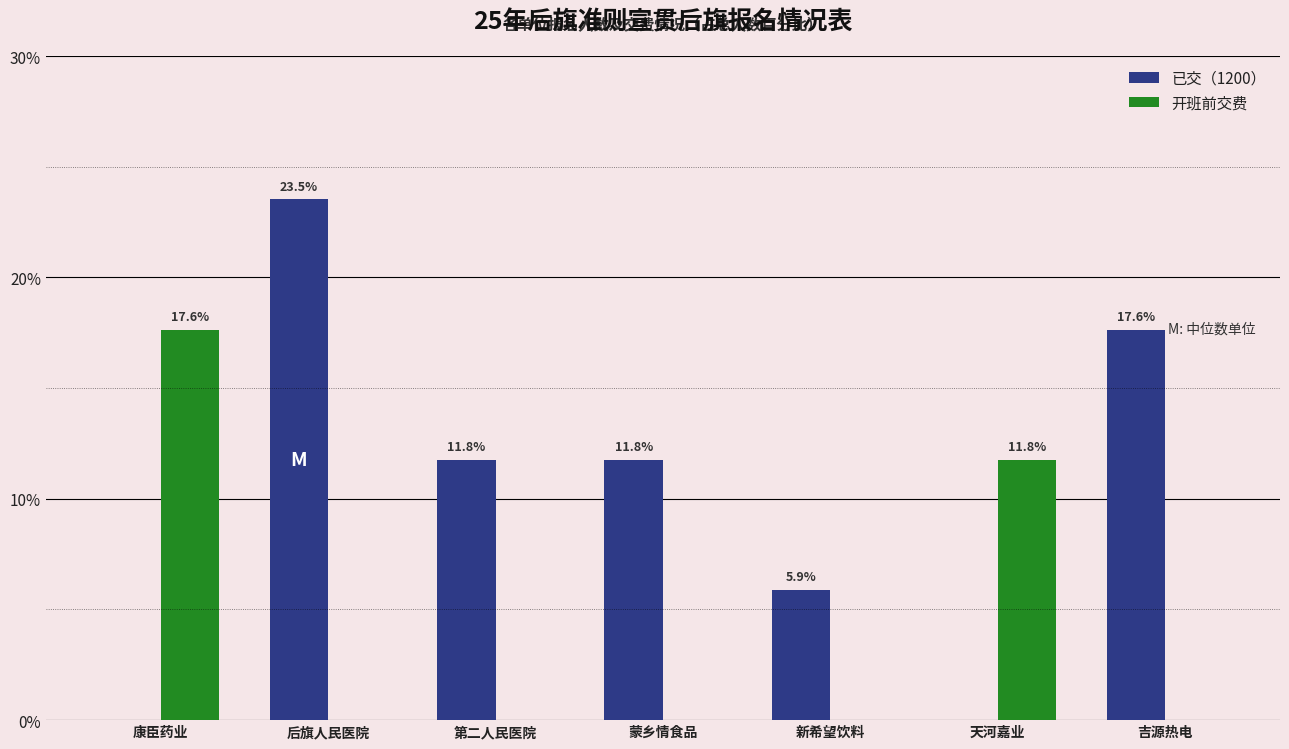

Reading left to right, extract all data points from this chart.

已交（1200）: 康臣药业=0.0	后旗人民医院=23.5	第二人民医院=11.8	蒙乡情食品=11.8	新希望饮料=5.9	天河嘉业=0.0	吉源热电=17.6
开班前交费: 康臣药业=17.6	后旗人民医院=0.0	第二人民医院=0.0	蒙乡情食品=0.0	新希望饮料=0.0	天河嘉业=11.8	吉源热电=0.0